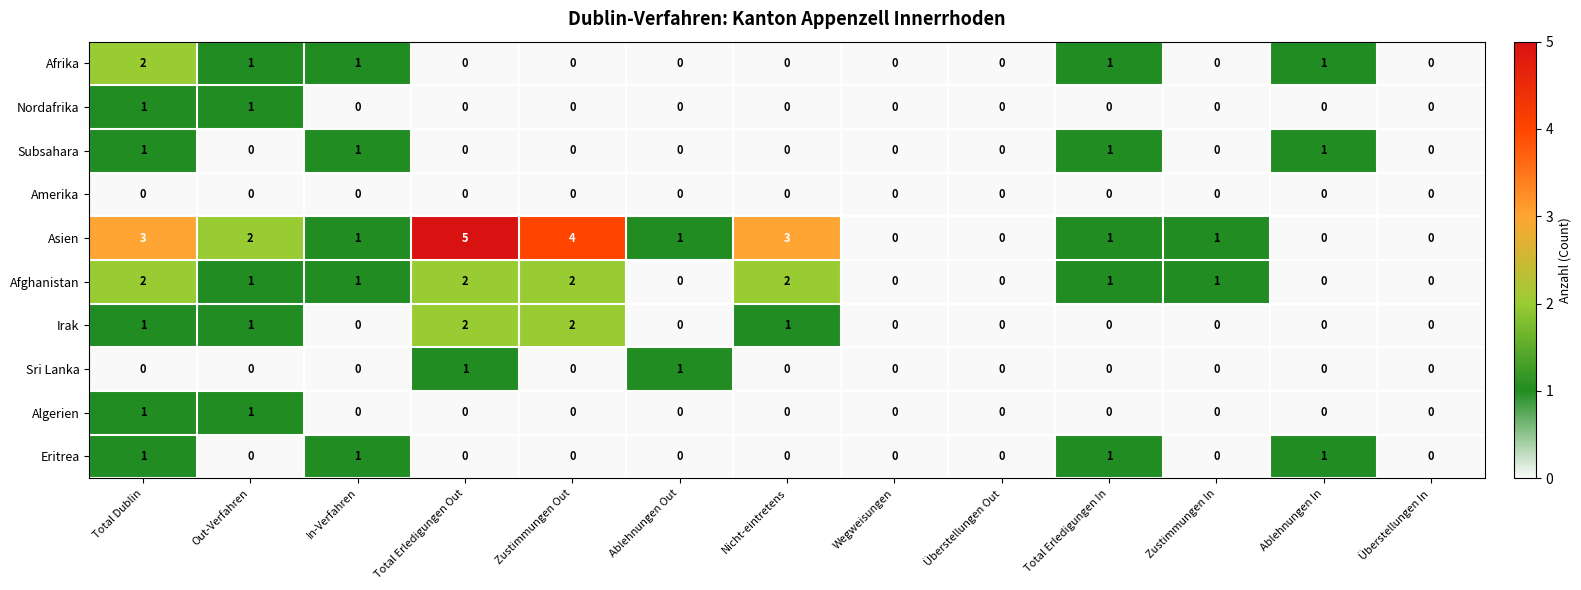

Which series changed the most between In-Verfahren and Nicht-eintretens?

Asien